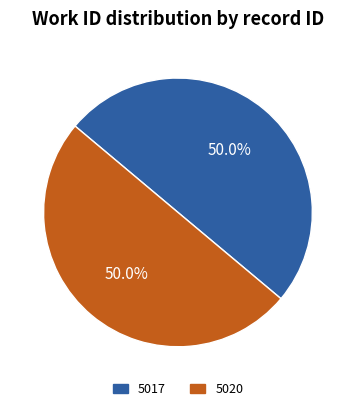

How much of the chart is everything except 5017?

50.0%